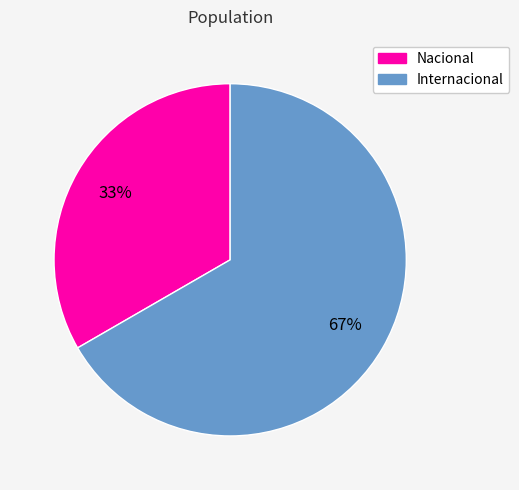

Which has a higher value, Internacional or Nacional?

Internacional